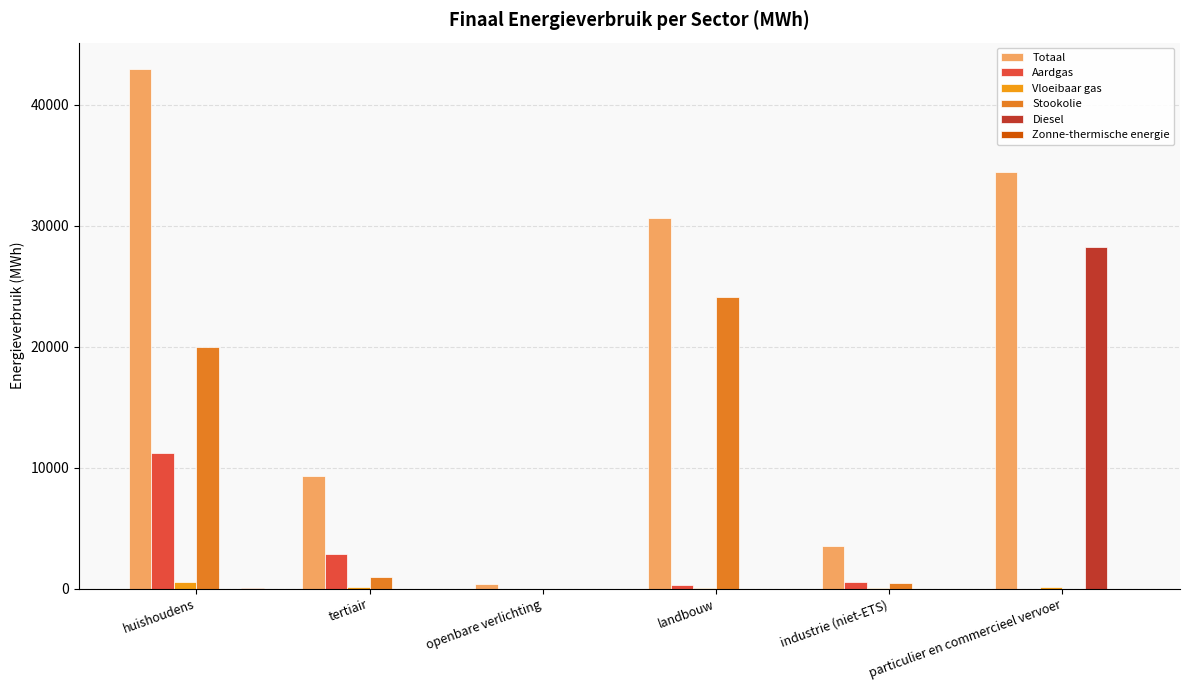

The Aardgas series shows 2830.8 at tertiair. True or false?

True